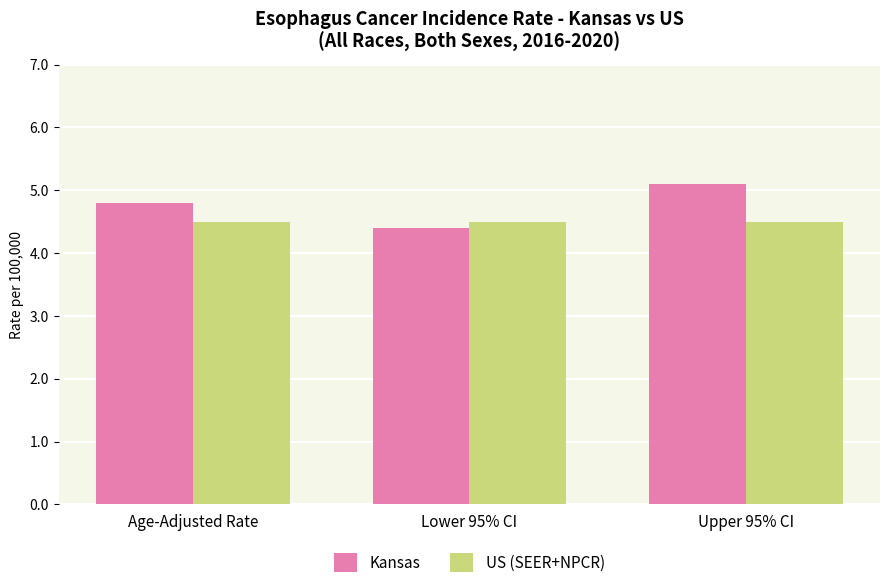

How many groups of bars are there?

3